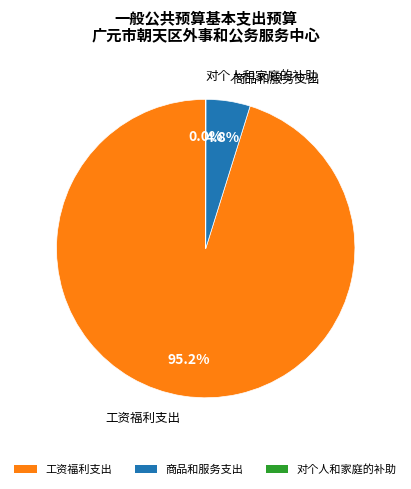

What is the largest slice in the pie chart?

工资福利支出